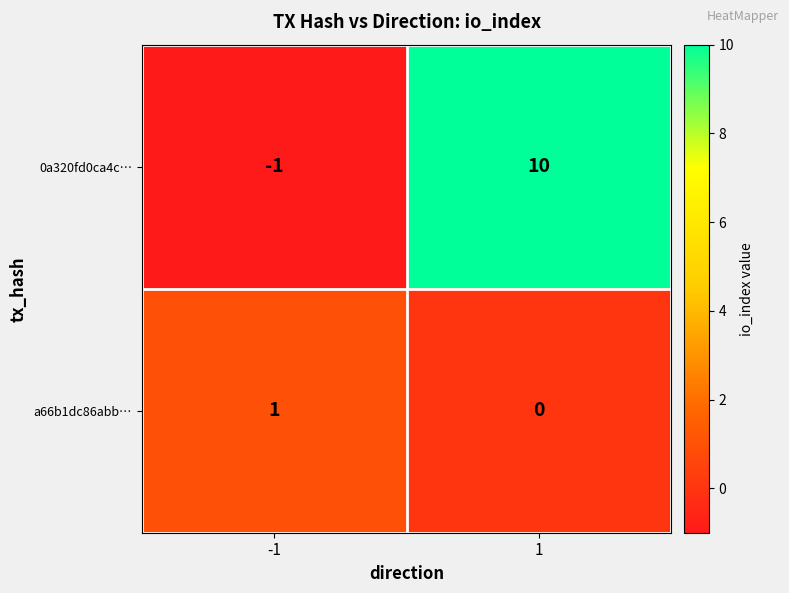

What is the maximum value shown in the chart?

10